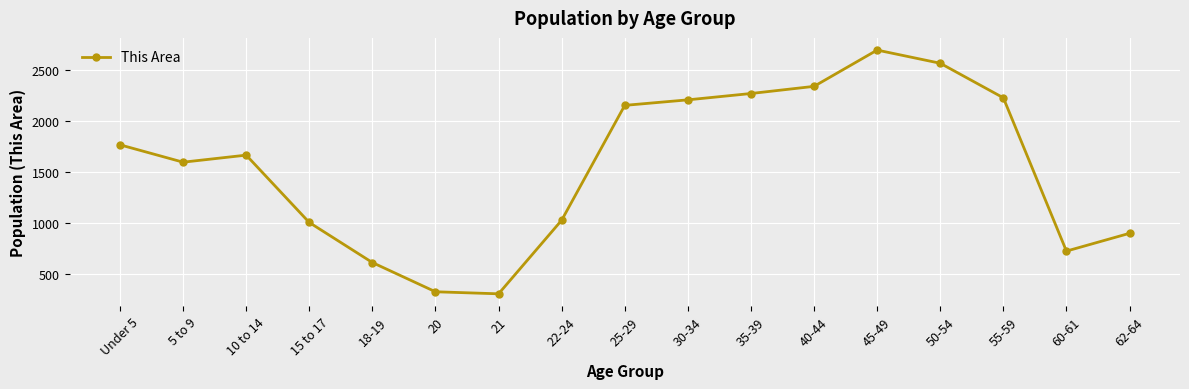

True or false: the data has more than 0 interior local peaks.

True